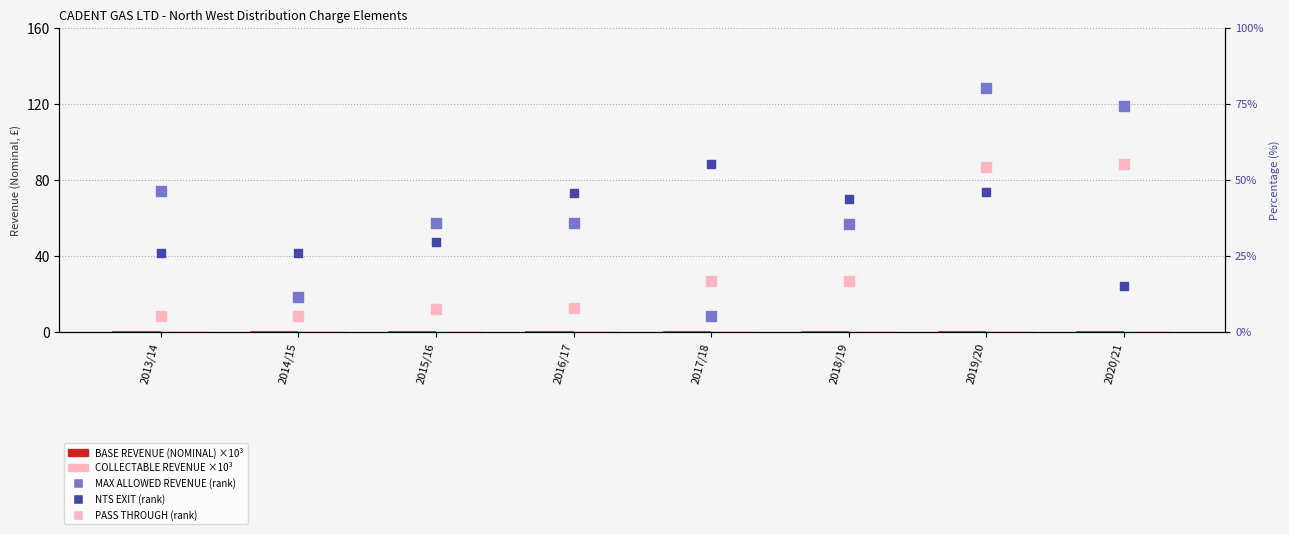

Which series has the largest Y range (max minus min)?

MAXIMUM ALLOWED REVENUE (rank %)